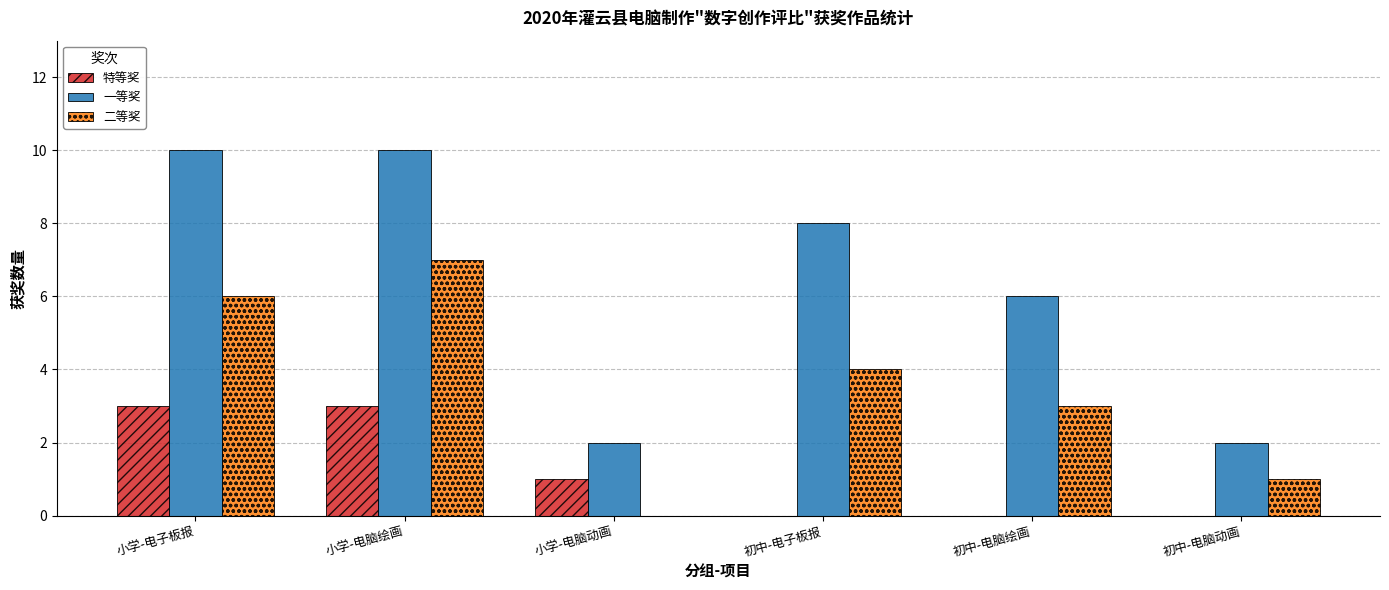

What is the sum of all 特等奖 values?

7